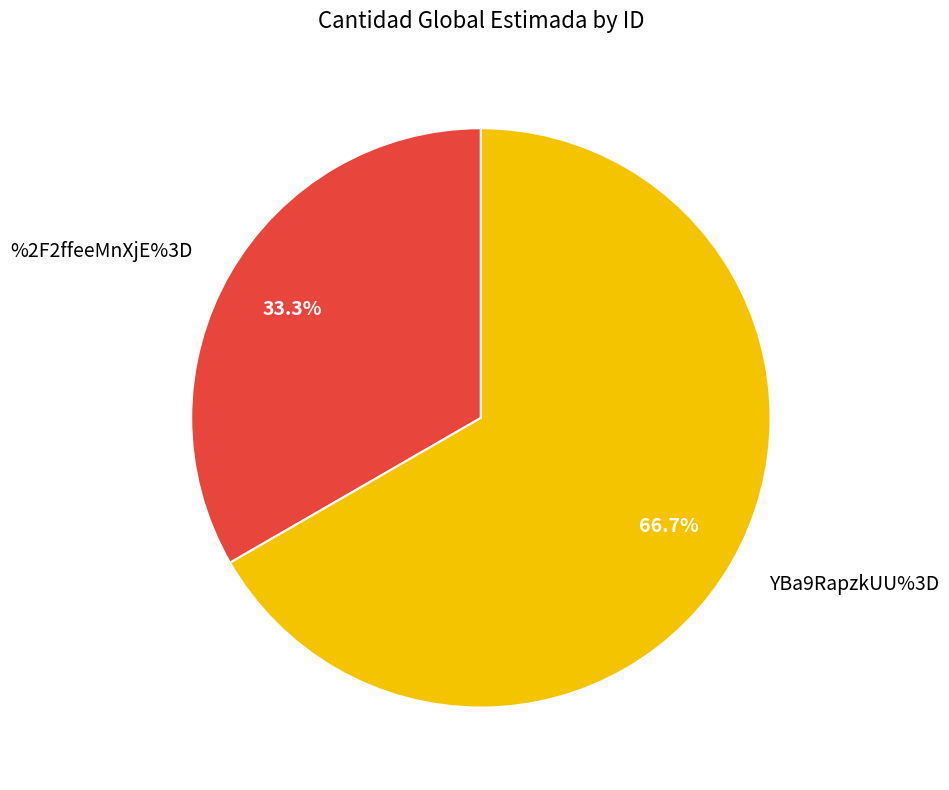

What is the largest slice in the pie chart?

YBa9RapzkUU%3D